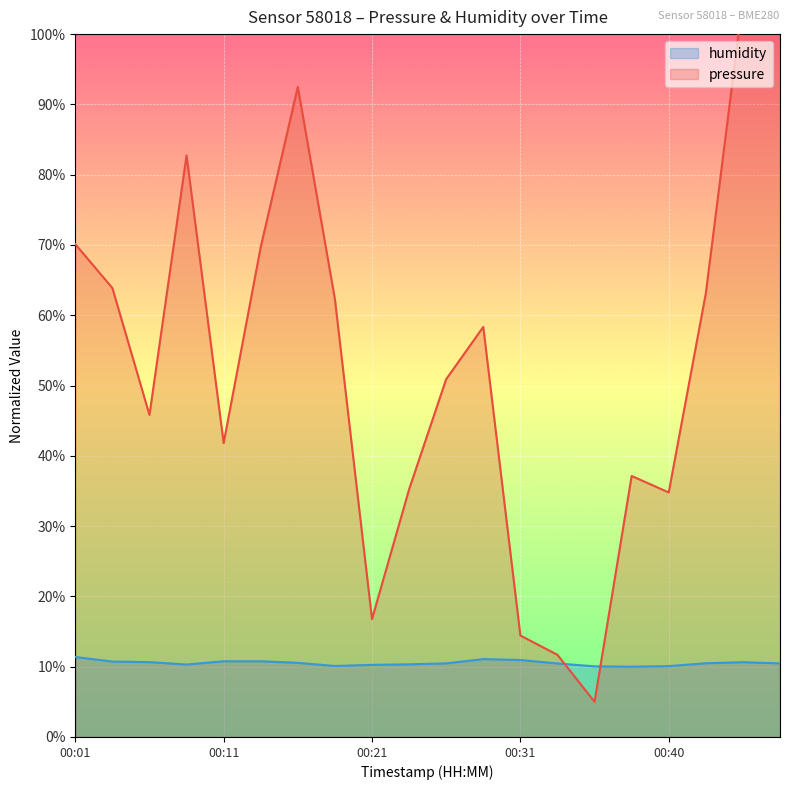

At which category is the sum across all series the highest?

00:45